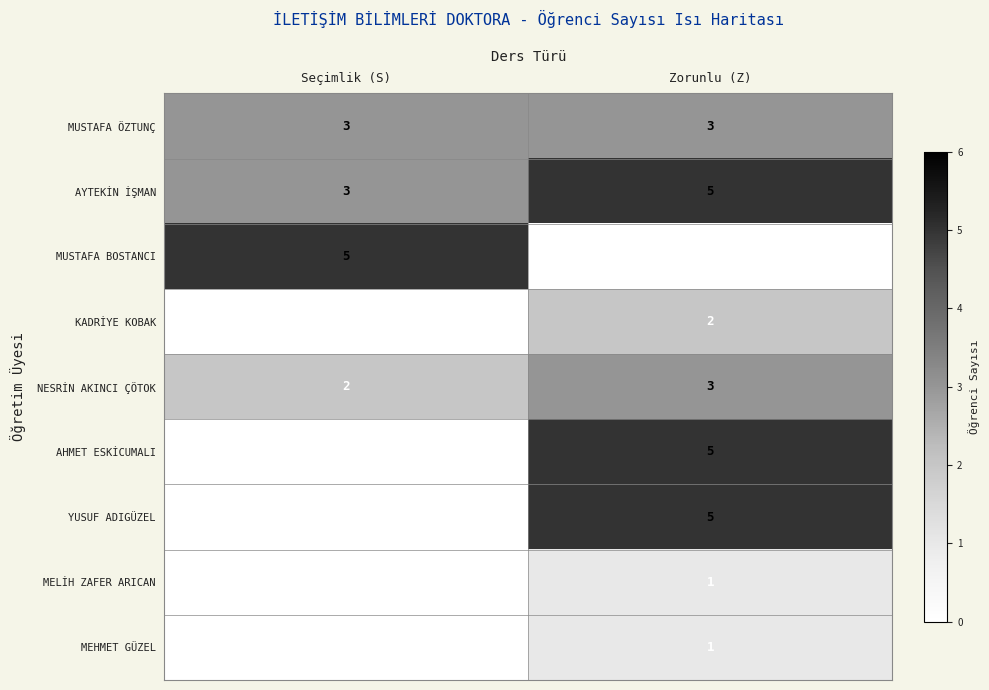

What is the spread (max minus min) of values at Zorunlu (Z)?

5